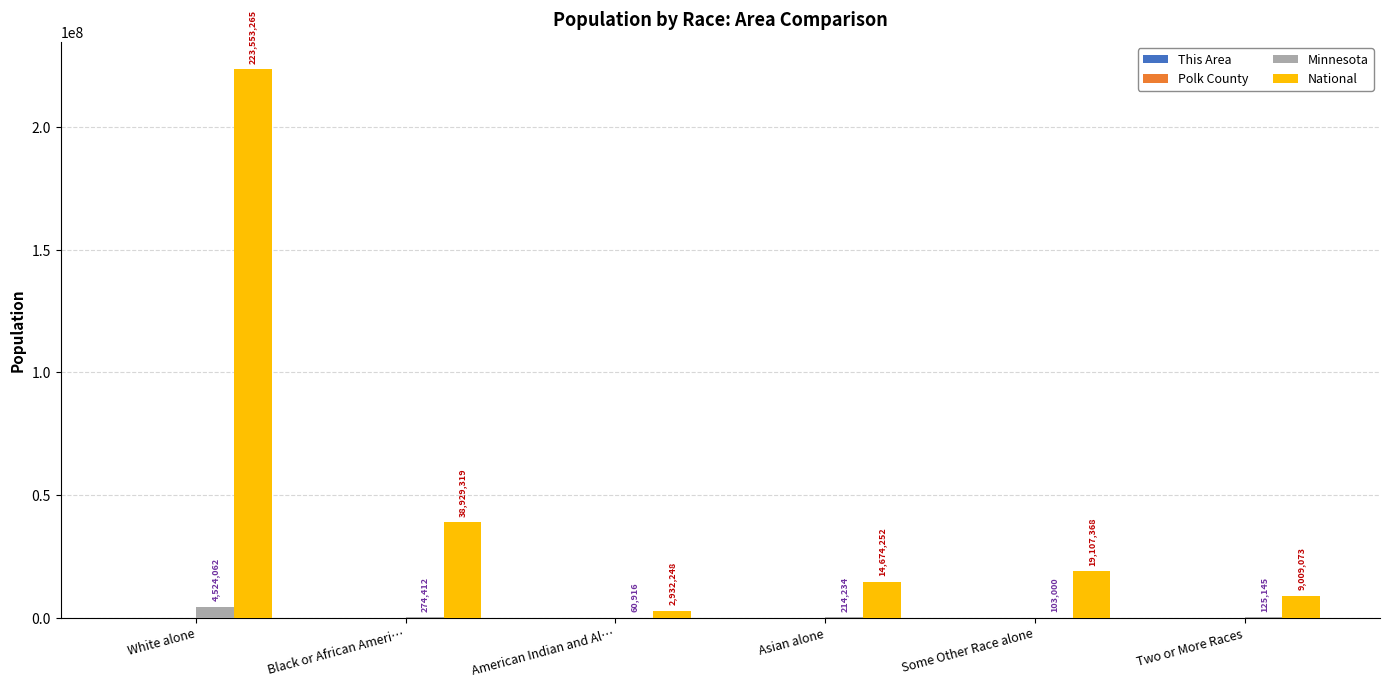

At which category is the sum across all series the highest?

White alone